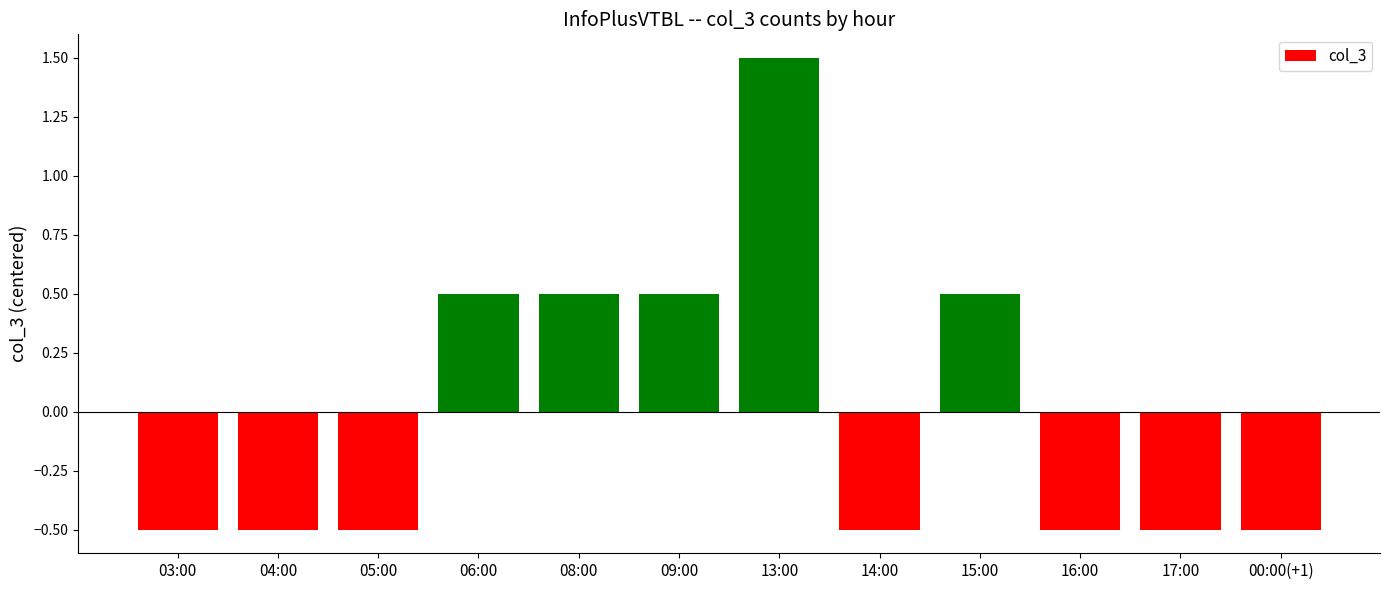

How many values are above zero?

5